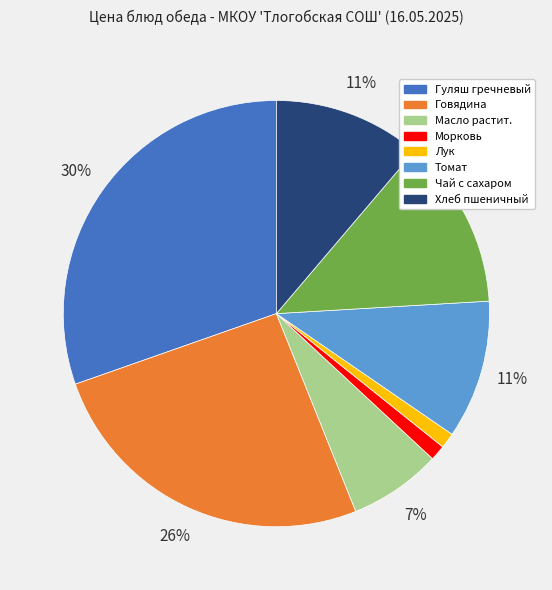

Does Говядина account for over 50% of the chart?

No